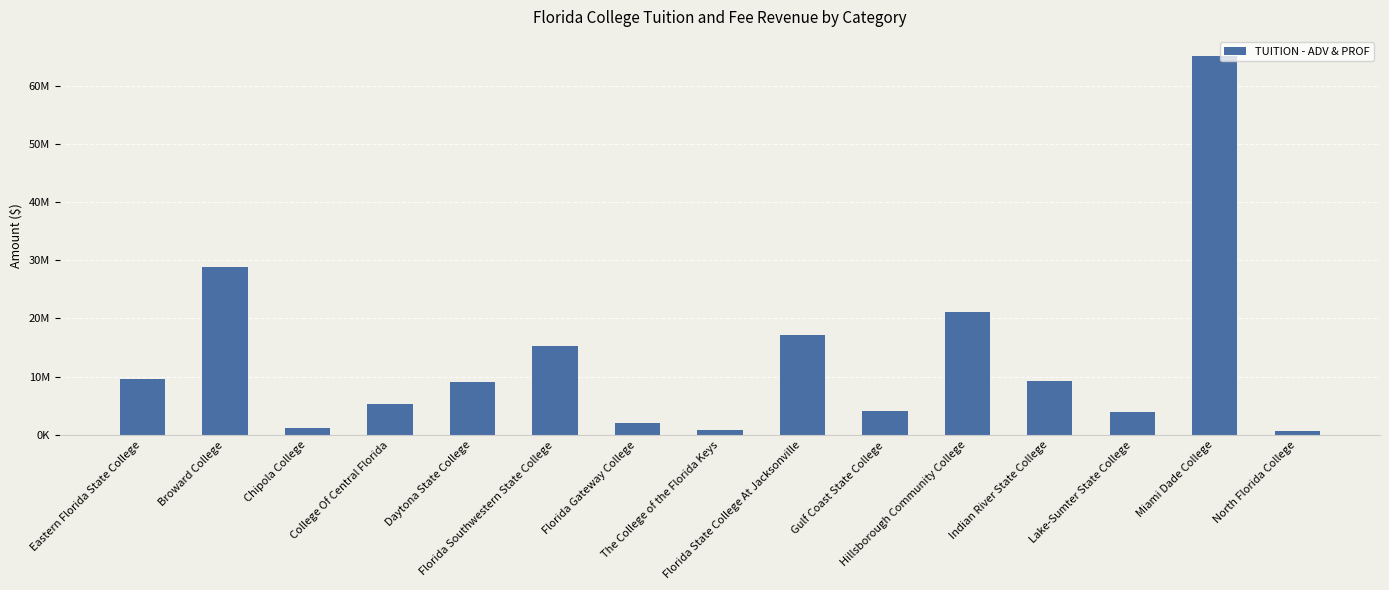

Which label corresponds to the smallest value in the chart?

North Florida College